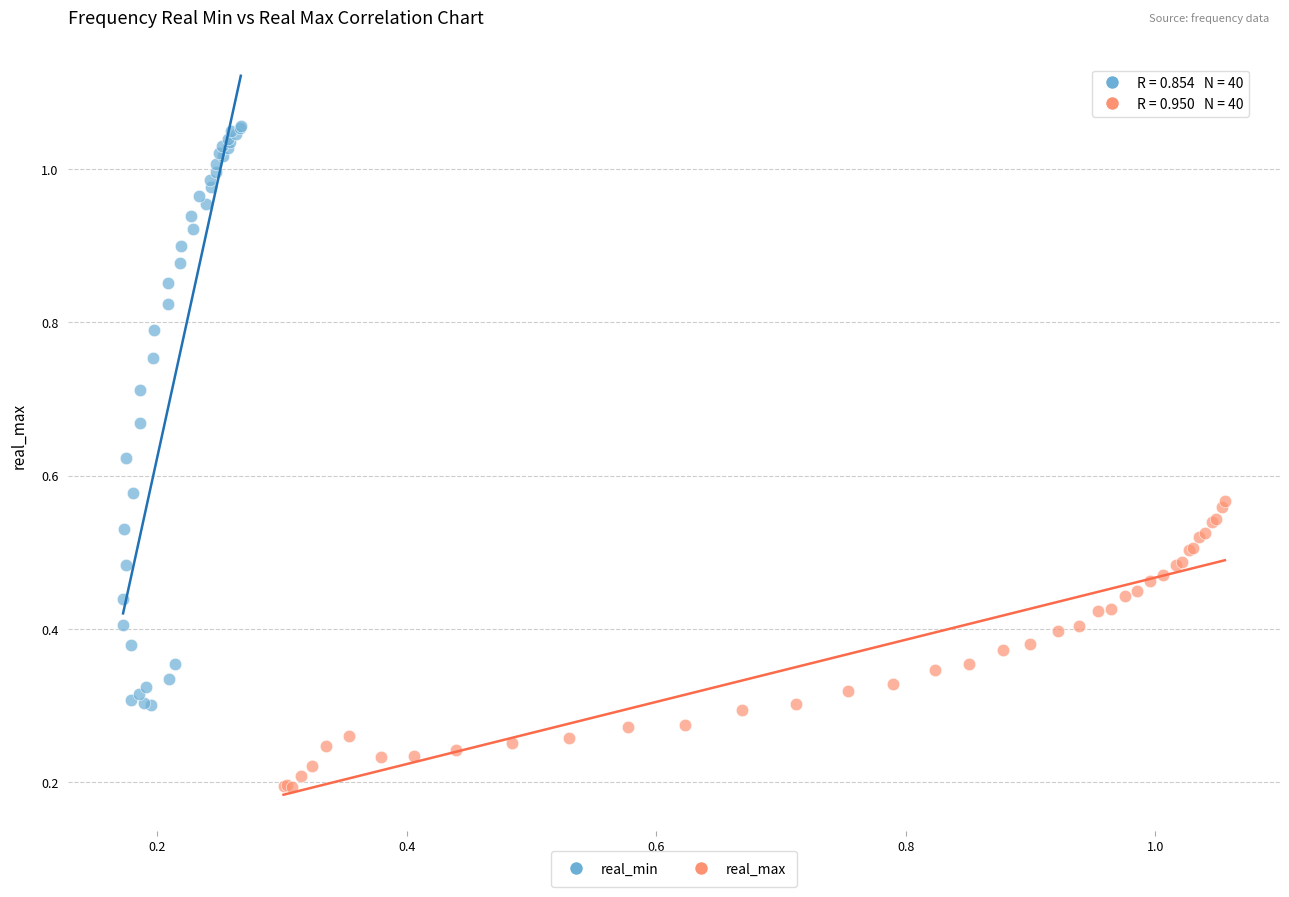

Which series reaches the maximum Y coordinate?

real_min